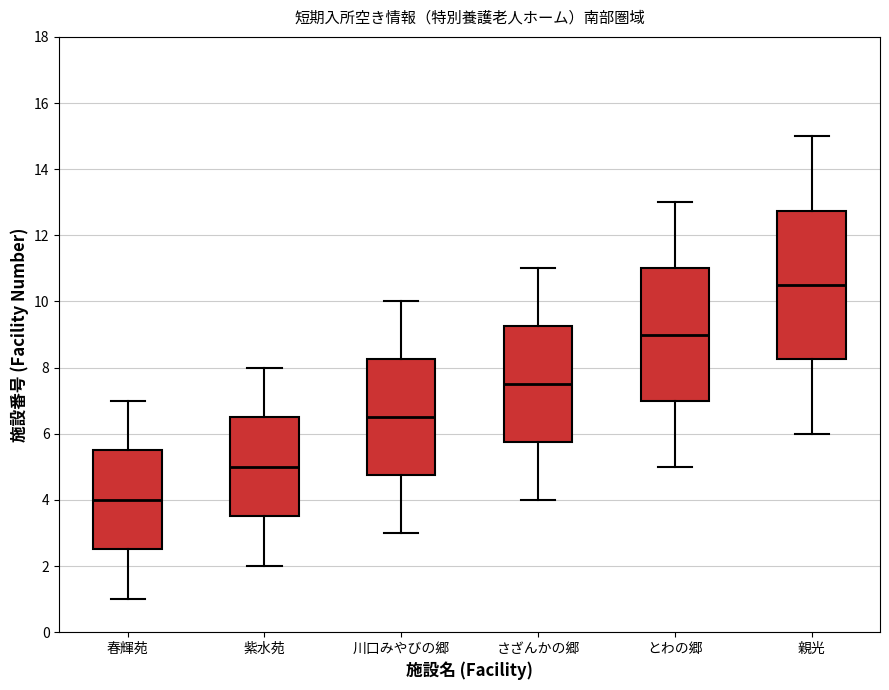

Reading left to right, transcribe this box plot: for each box, give where its median line is, the range the box spans, and where its two whiskers end, as read against the y-axis. The values are not printed on the chart, so give them approximately, as read against the axis.

春輝苑: median 4.0, box 2.6 to 5.6, whiskers 1.0 to 7.0
紫水苑: median 5.0, box 3.6 to 6.6, whiskers 2.0 to 8.0
川口みやびの郷: median 6.6, box 4.8 to 8.2, whiskers 3.0 to 10.0
さざんかの郷: median 7.6, box 5.8 to 9.2, whiskers 4.0 to 11.0
とわの郷: median 9.0, box 7.0 to 11.0, whiskers 5.0 to 13.0
親光: median 10.6, box 8.2 to 12.8, whiskers 6.0 to 15.0